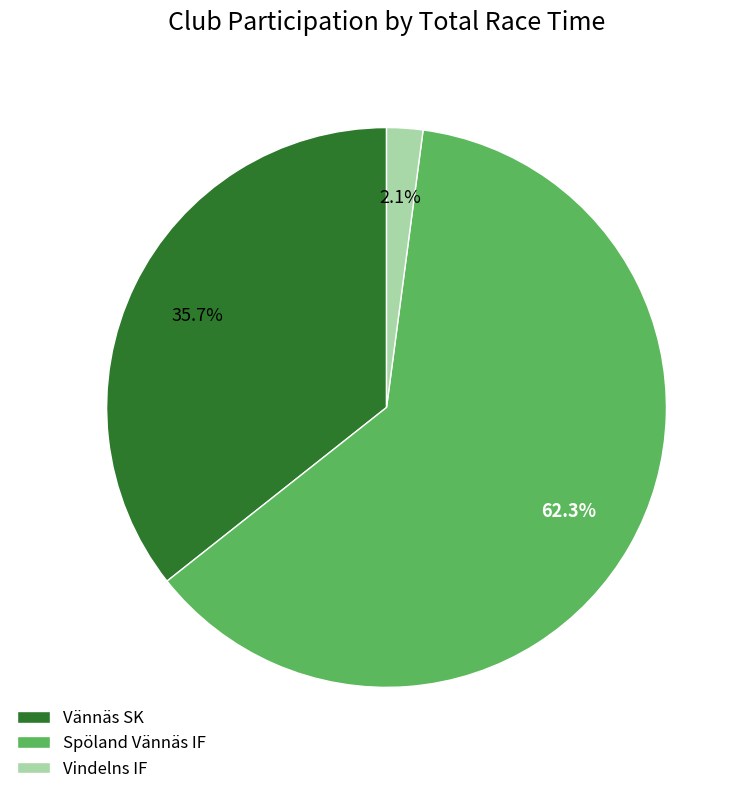

Between Spöland Vännäs IF and Vännäs SK, which is larger?

Spöland Vännäs IF